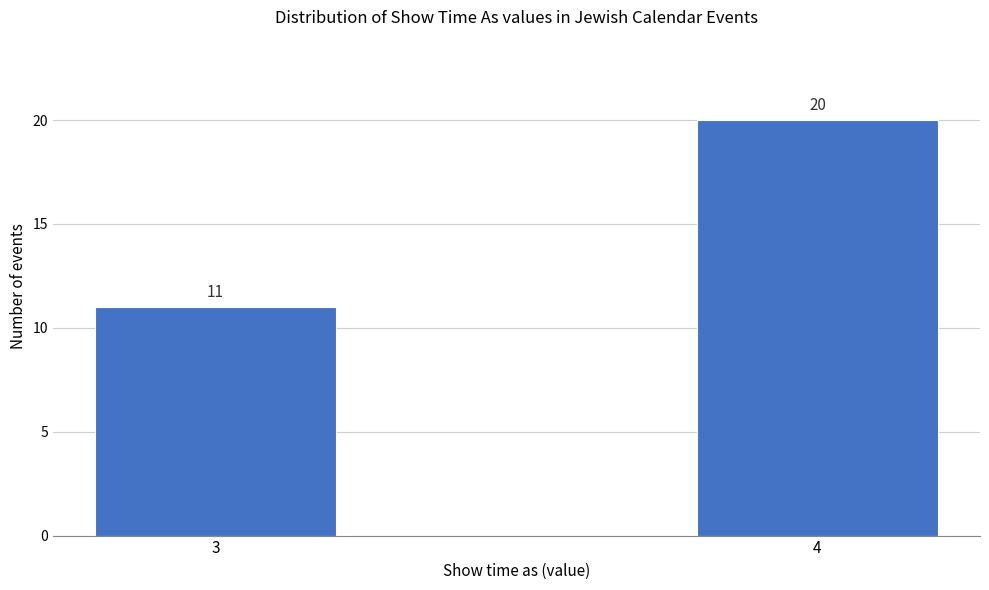

Reading left to right, transcribe all the data shown in this chart.

11	20